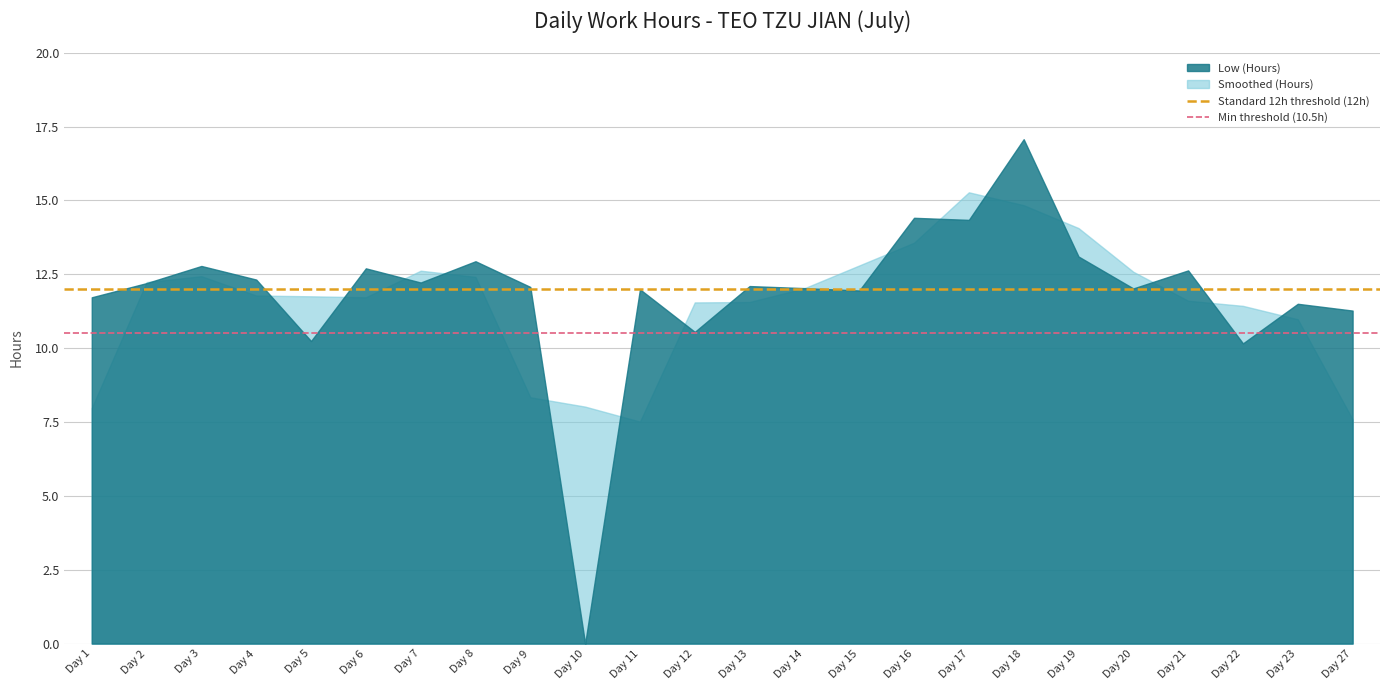

Which series has the widest spread of values?

Low (Hours)